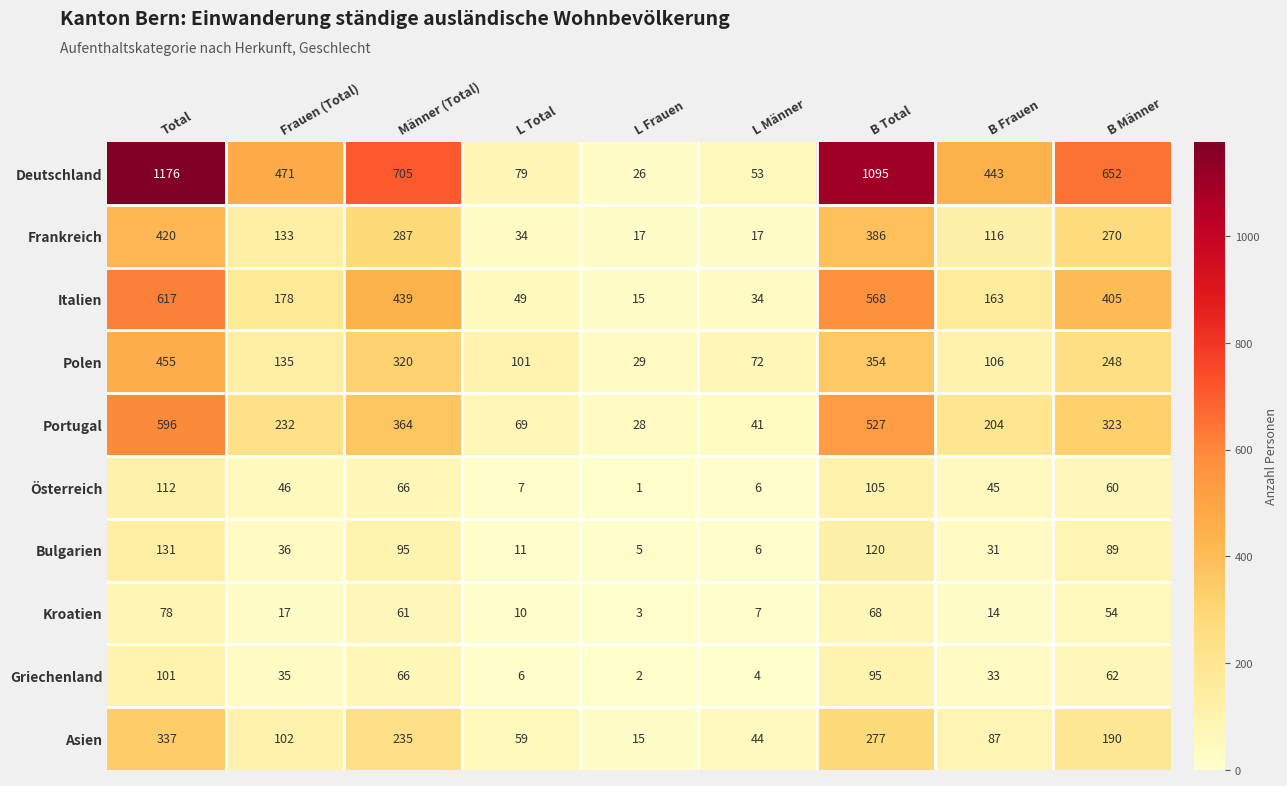

Which series changed the most between L Frauen and B Total?

Deutschland